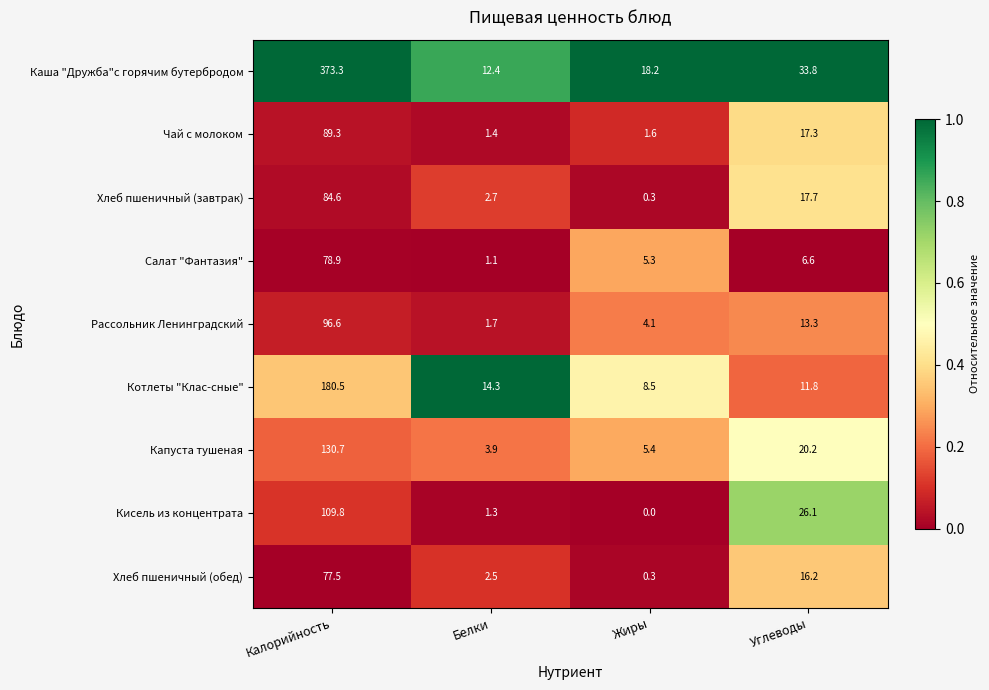

Where is Хлеб пшеничный (обед) nearest to the value 38?

Углеводы